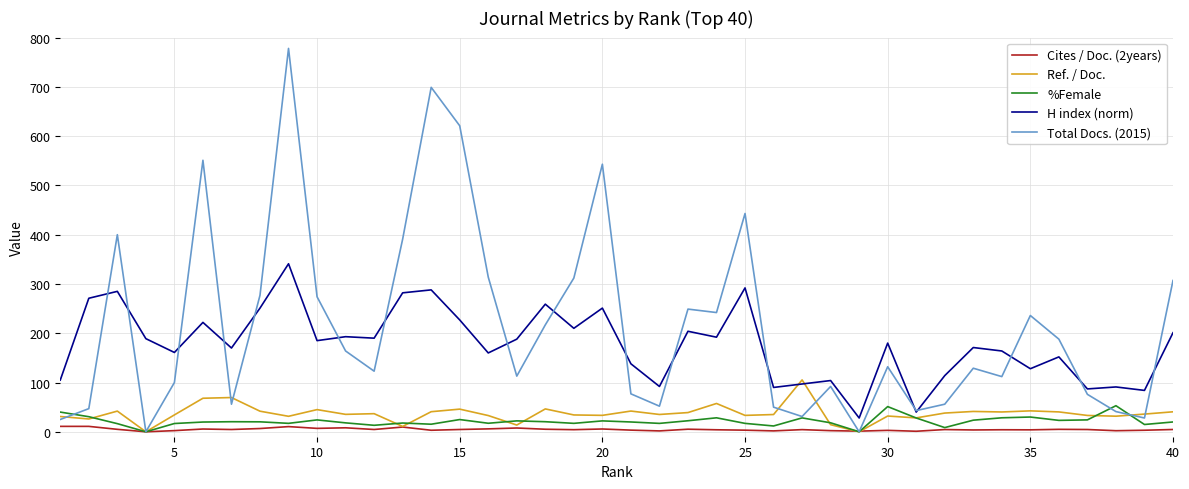

Rank the series by their maximum value, from highest to lowest.

Total Docs. (2015), H index (norm), Ref. / Doc., %Female, Cites / Doc. (2years)